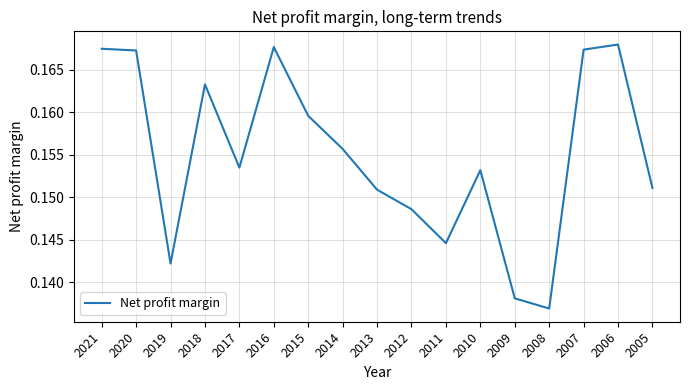

The value at 2020 is 0.1. True or false?

False